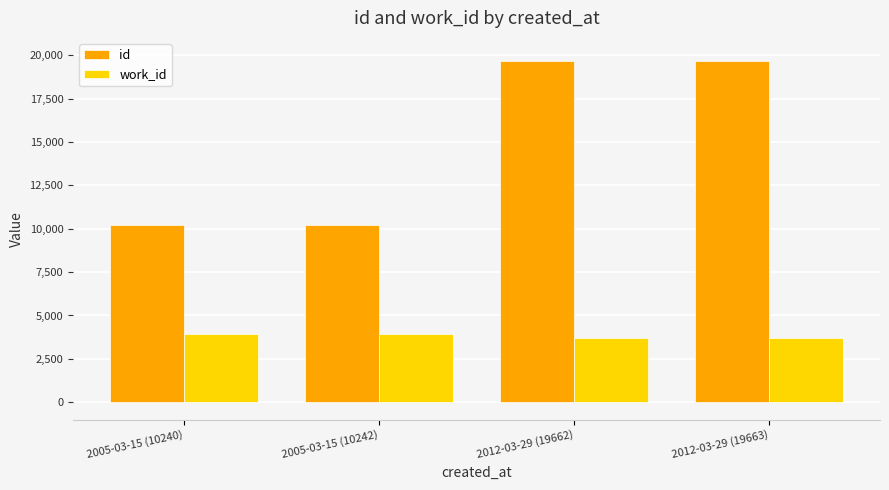

True or false: id has a value of 3947 at 2005-03-15 (10240).

False